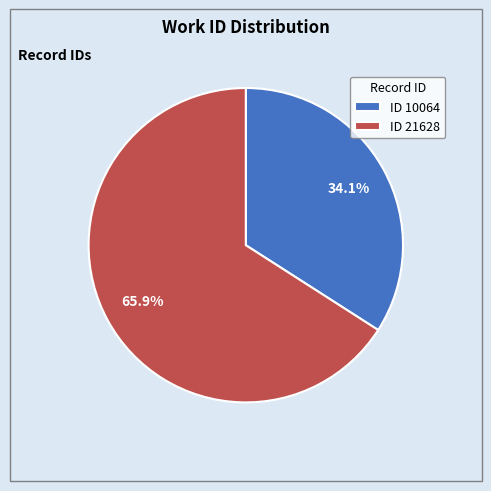

Rank the categories by value from lowest to highest.

ID 10064, ID 21628